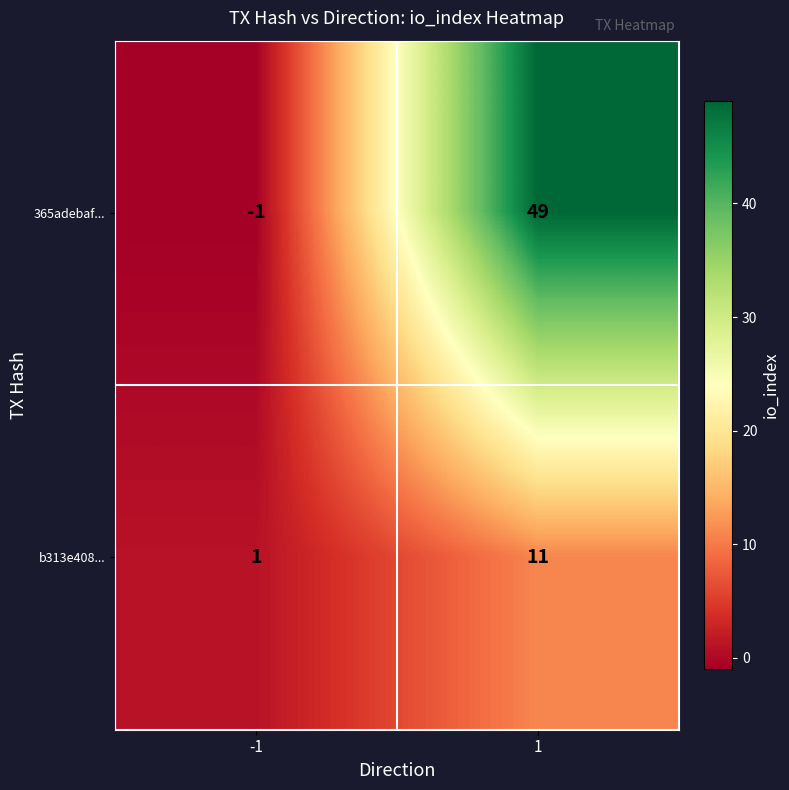

What is the sum of all b313e408... values?

12